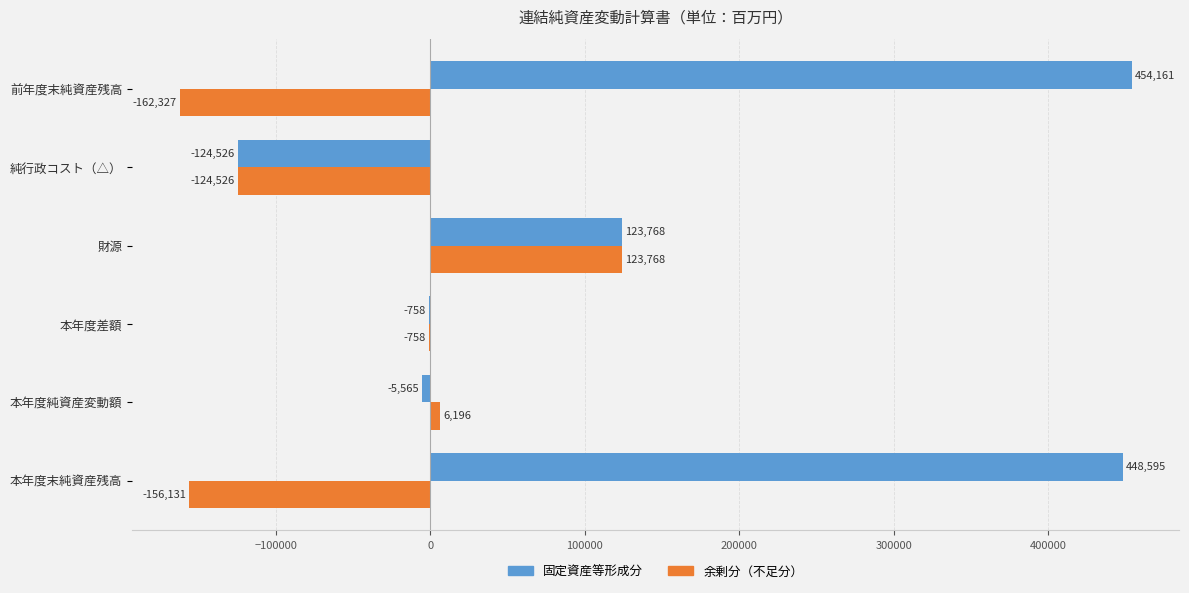

The value of 固定資産等形成分 at 本年度末純資産残高 is 672457. True or false?

False